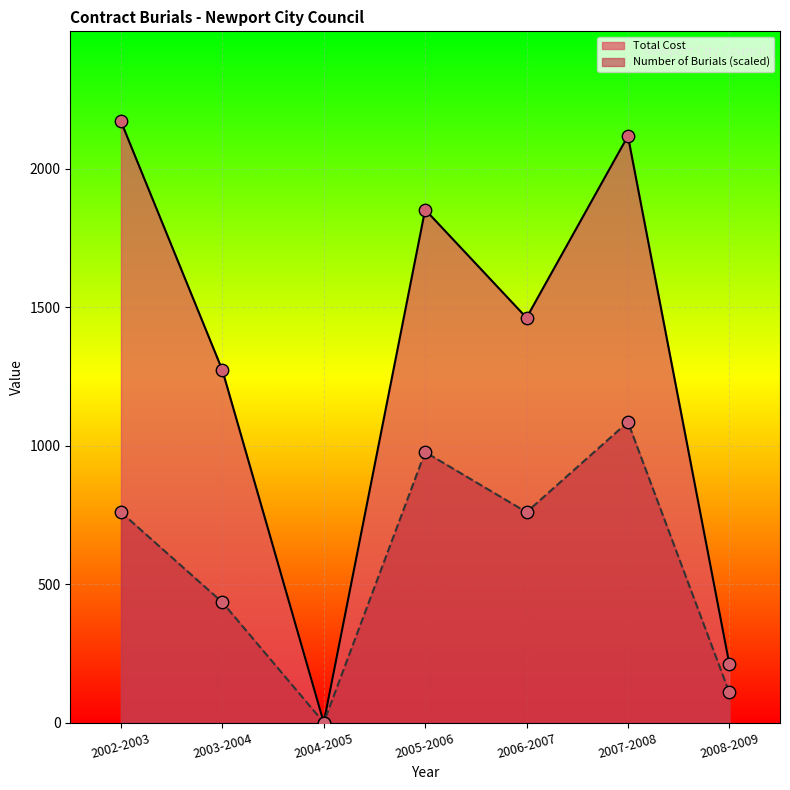

At how many categories does at least one series exceed 253?

5